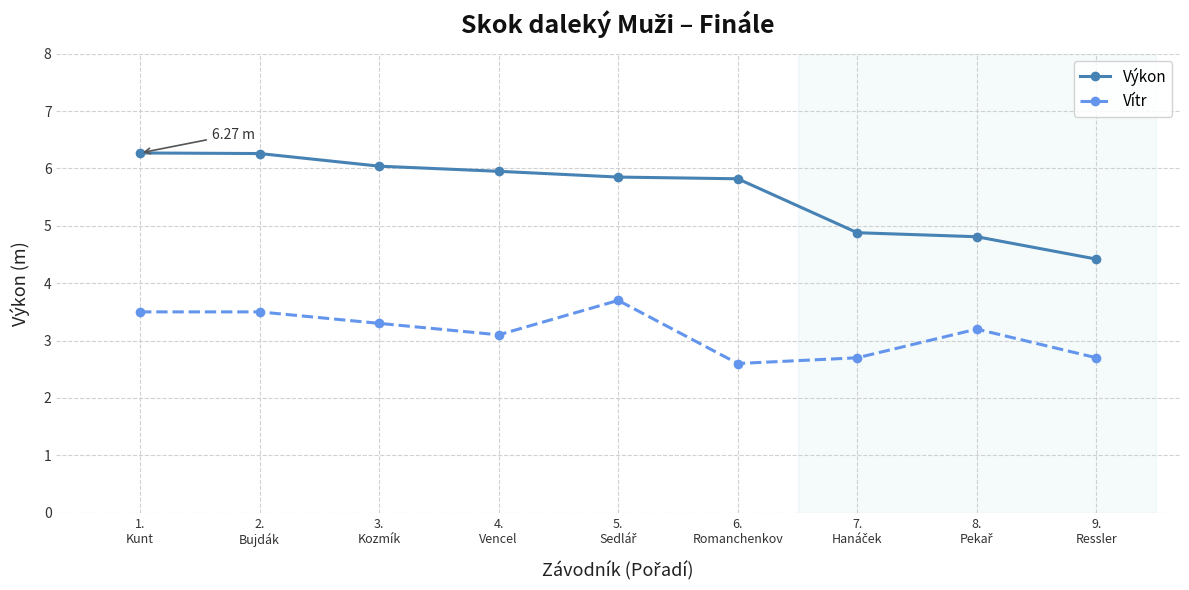

How many lines are shown in the chart?

2